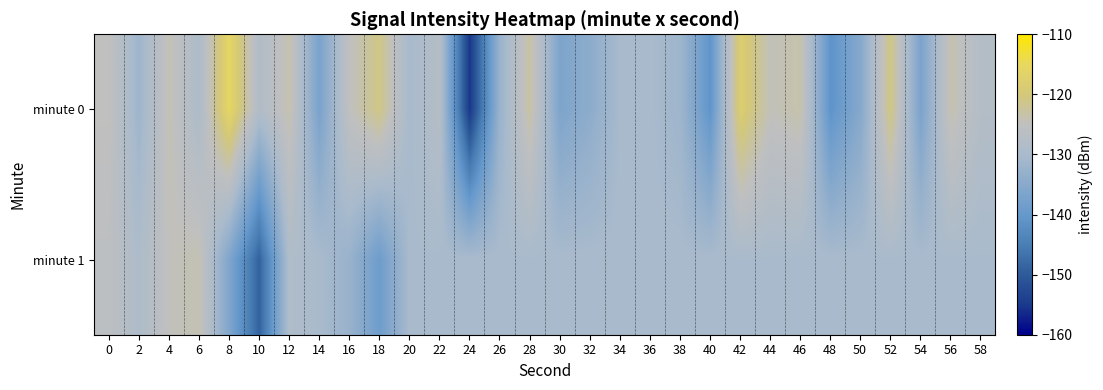

List the series in order of their peak value, lowest first.

minute 1, minute 0